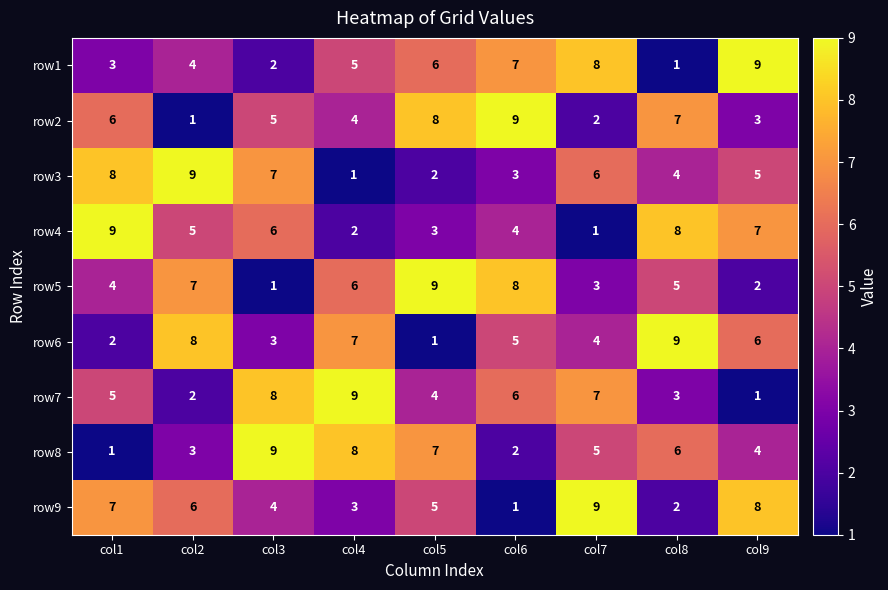

What is the spread (max minus min) of values at col8?

8